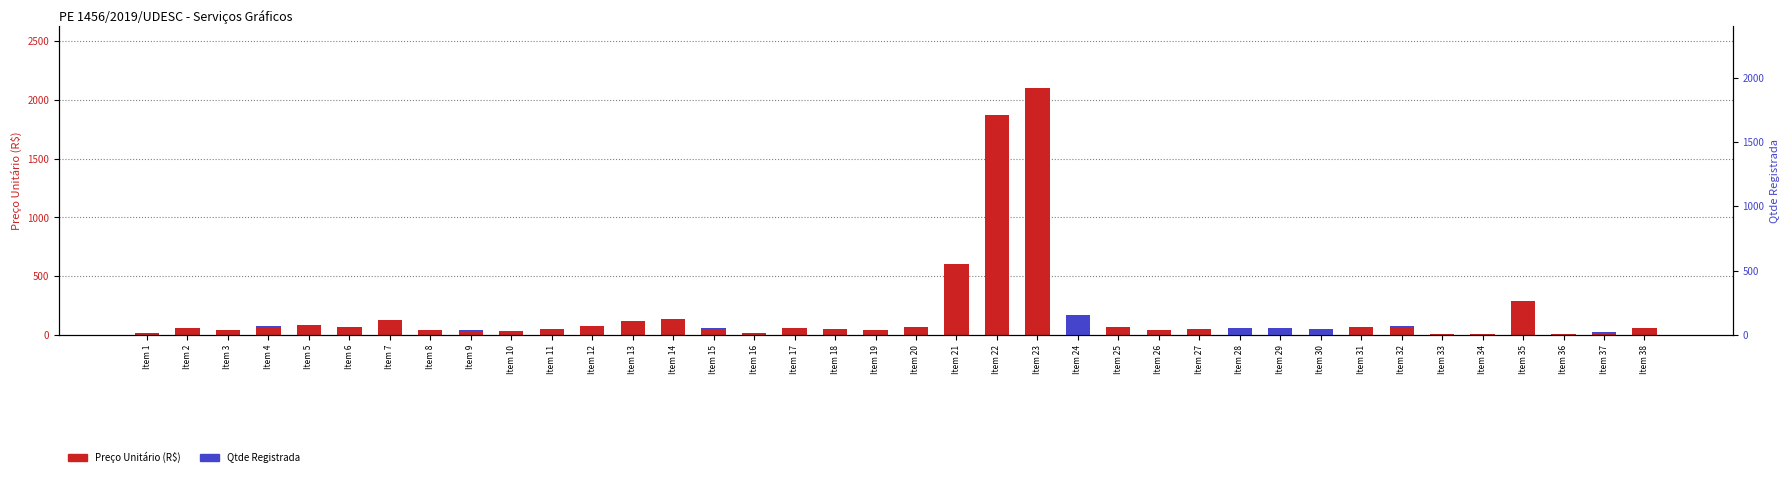

Which has a higher value, Item 9 or Item 38?

Item 38